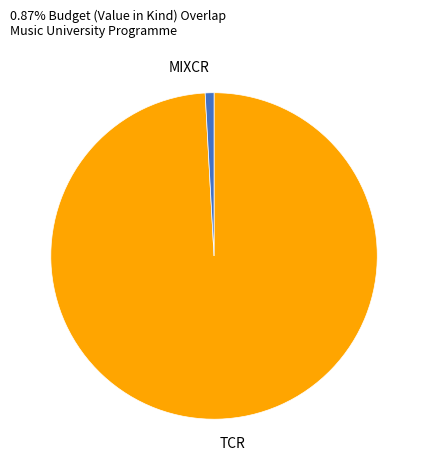

Between MIXCR and TCR, which is larger?

TCR